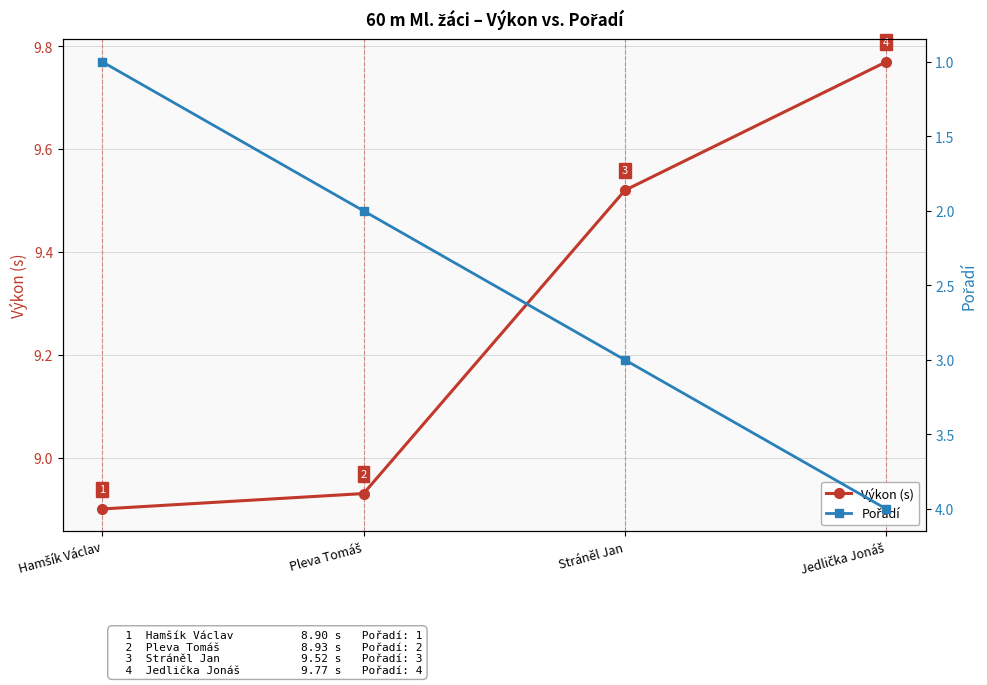

True or false: Výkon (s) and Pořadí cross at least once.

False